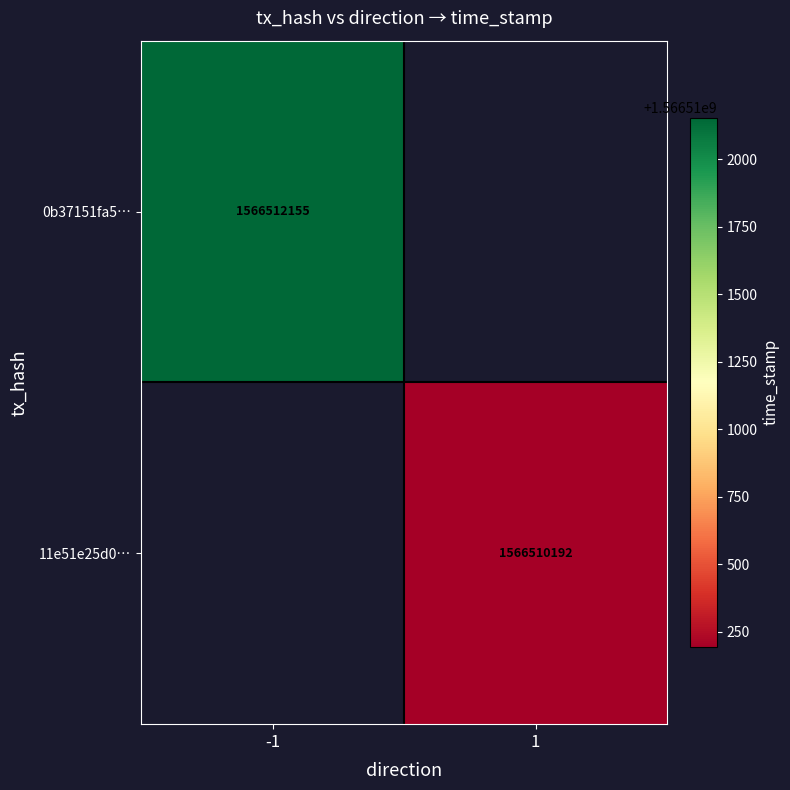

Which has a higher value, 1 or -1?

-1